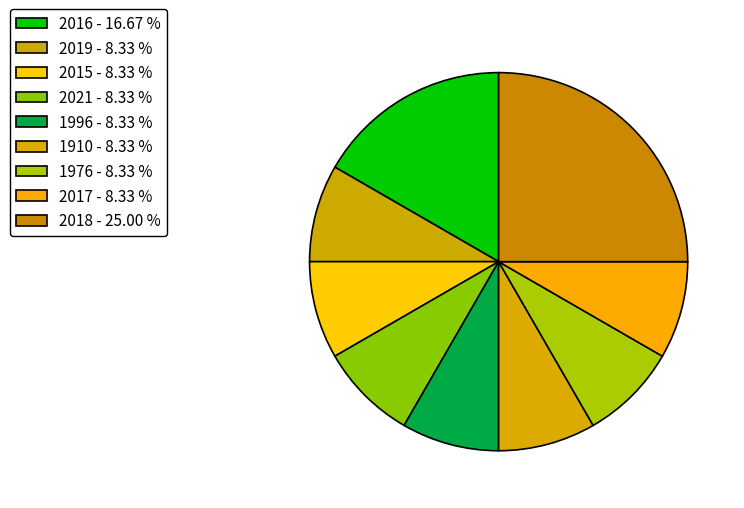

What is the ratio of the value at 1976 to the value at 1910?

1.0